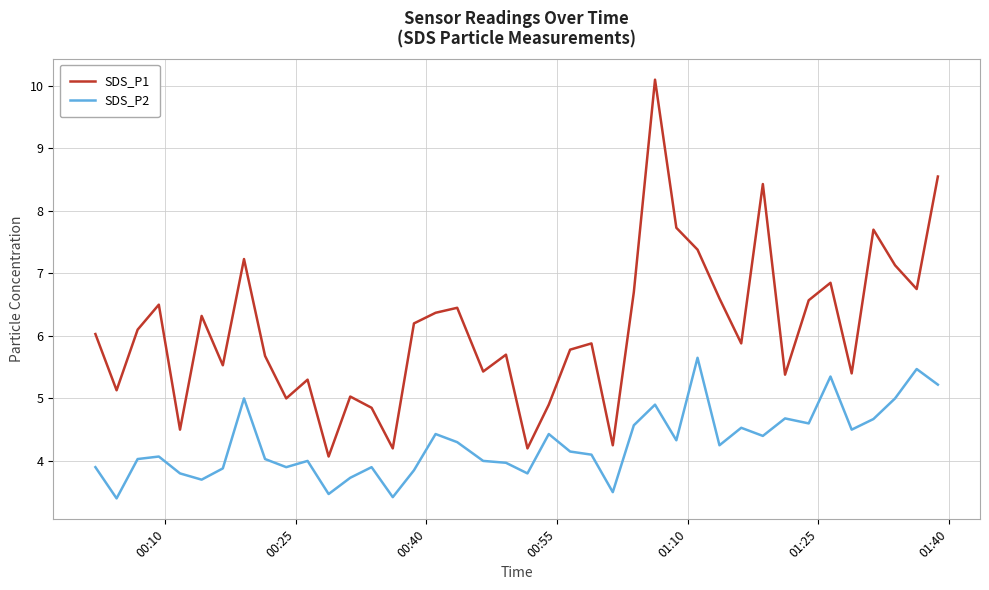

List the series in order of their overall mean, lowest first.

SDS_P2, SDS_P1